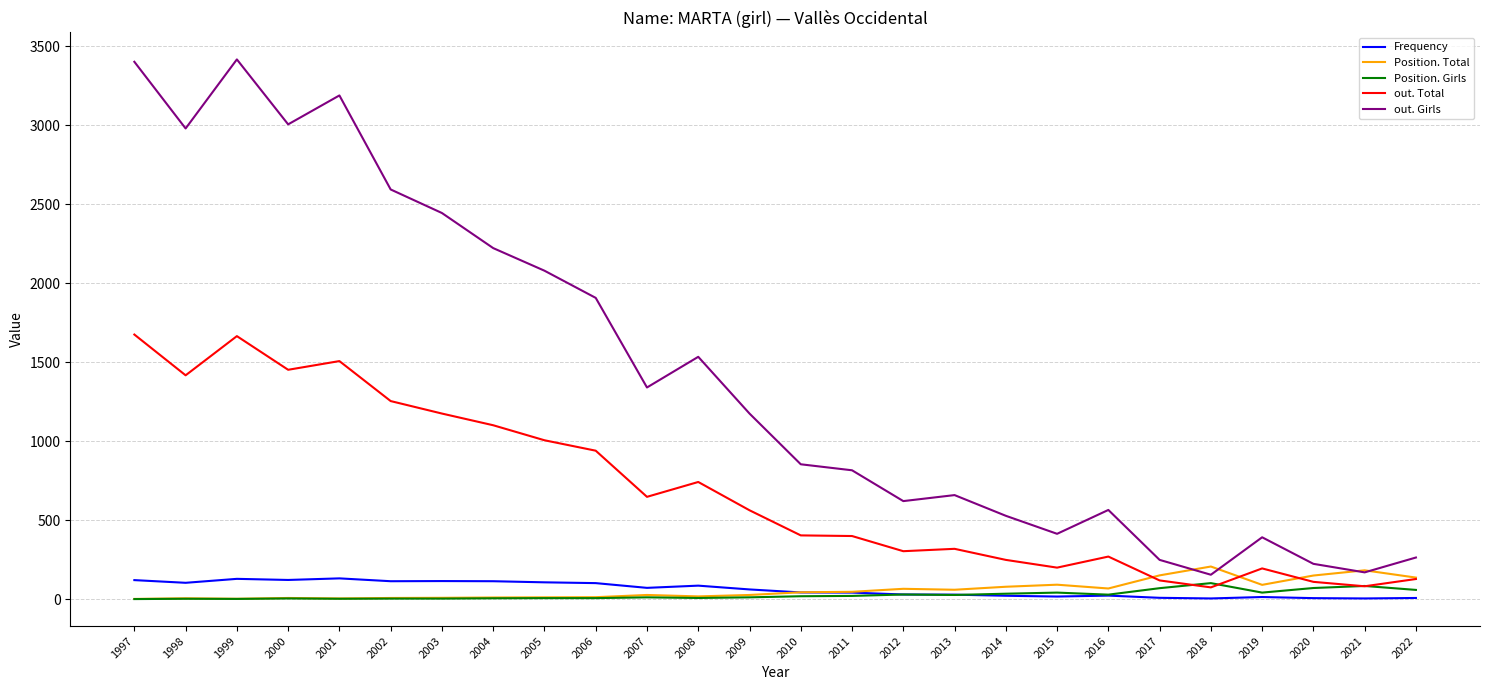

What are all the series names shown in the legend?

Frequency, Position. Total, Position. Girls, out. Total, out. Girls